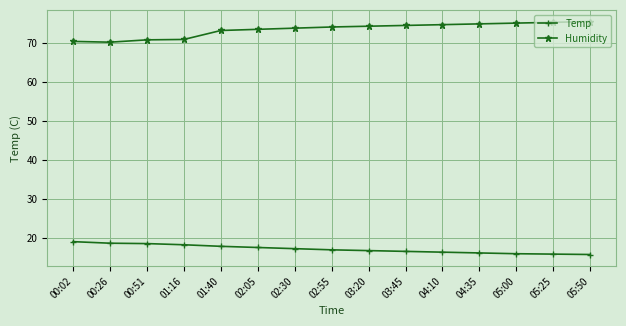

What is the difference between the second highest and minimum values in the Temp series?

2.9